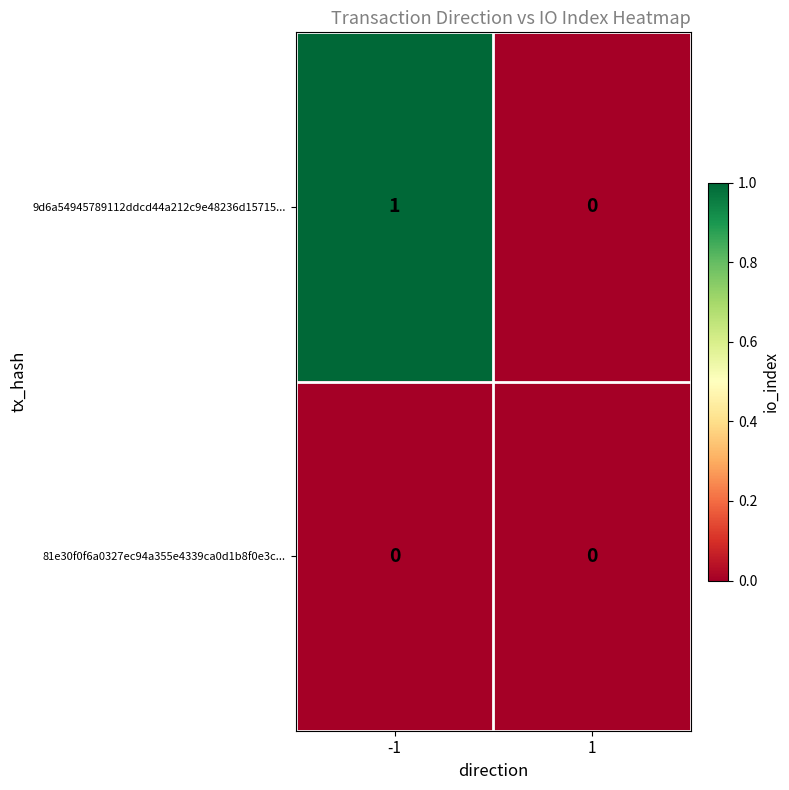

True or false: 9d6a54945789112ddcd44a212c9e48236d15715... has a value of 1 at -1.

True